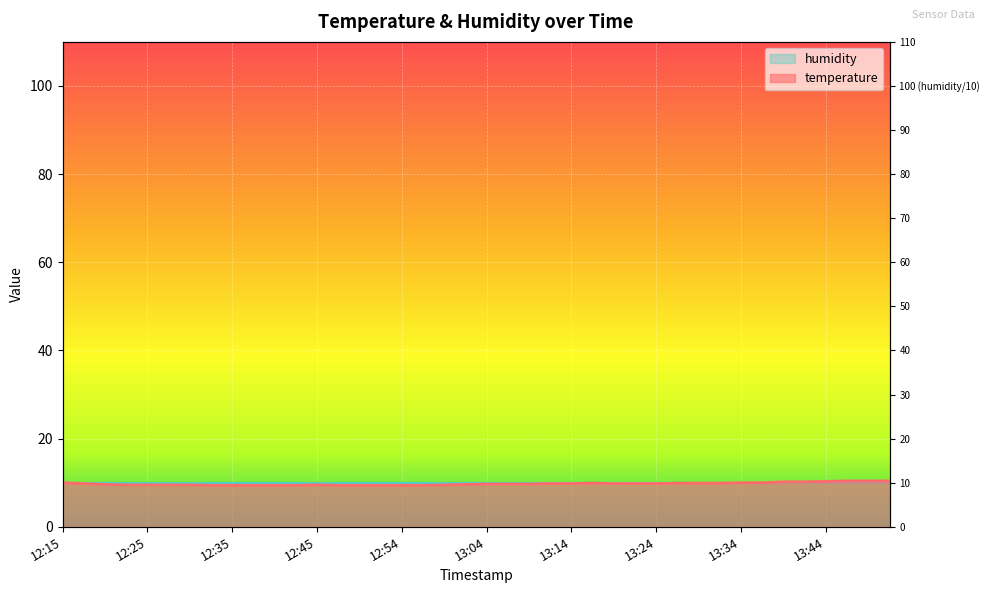

Where is the data nearest to the value 9?

12:32